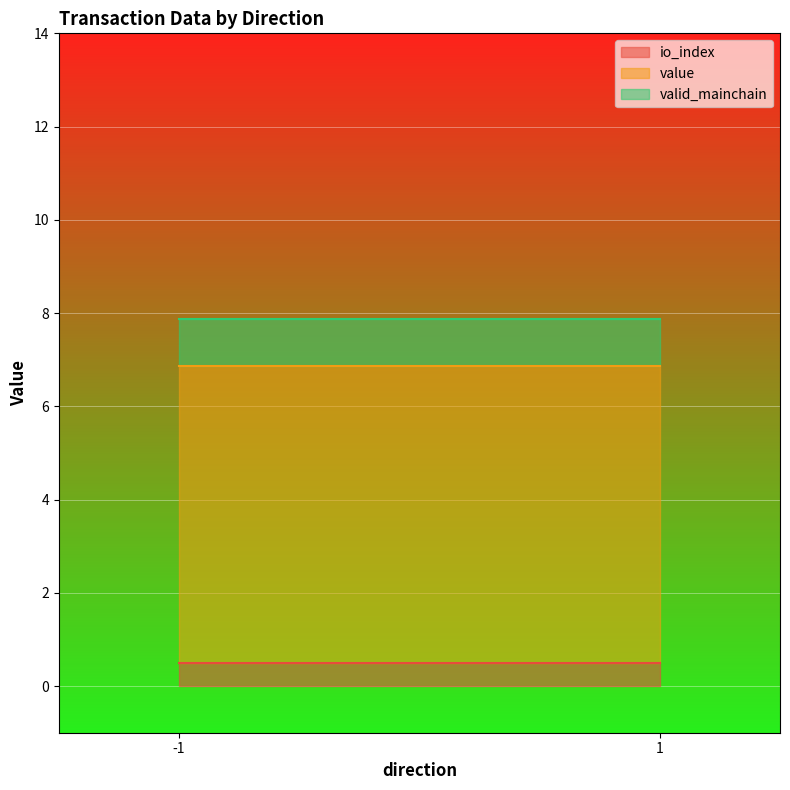

Which series changed the most between -1 and 1?

io_index